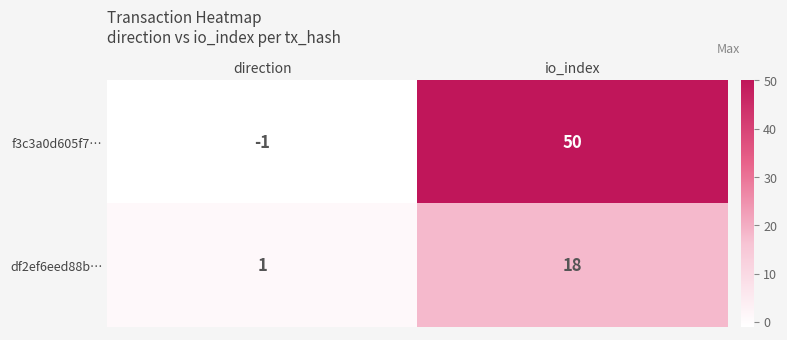

Rank the series at direction from highest to lowest value.

df2ef6eed88b…, f3c3a0d605f7…